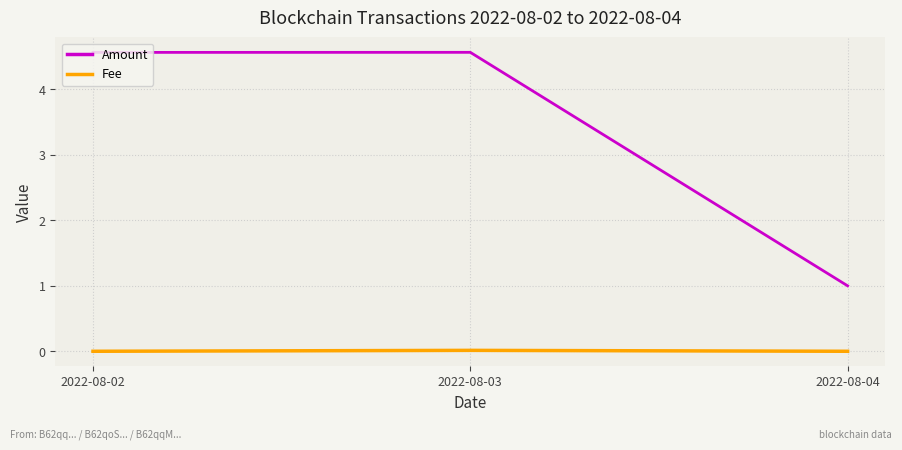

The Fee series shows 0.0 at 2022-08-03. True or false?

True